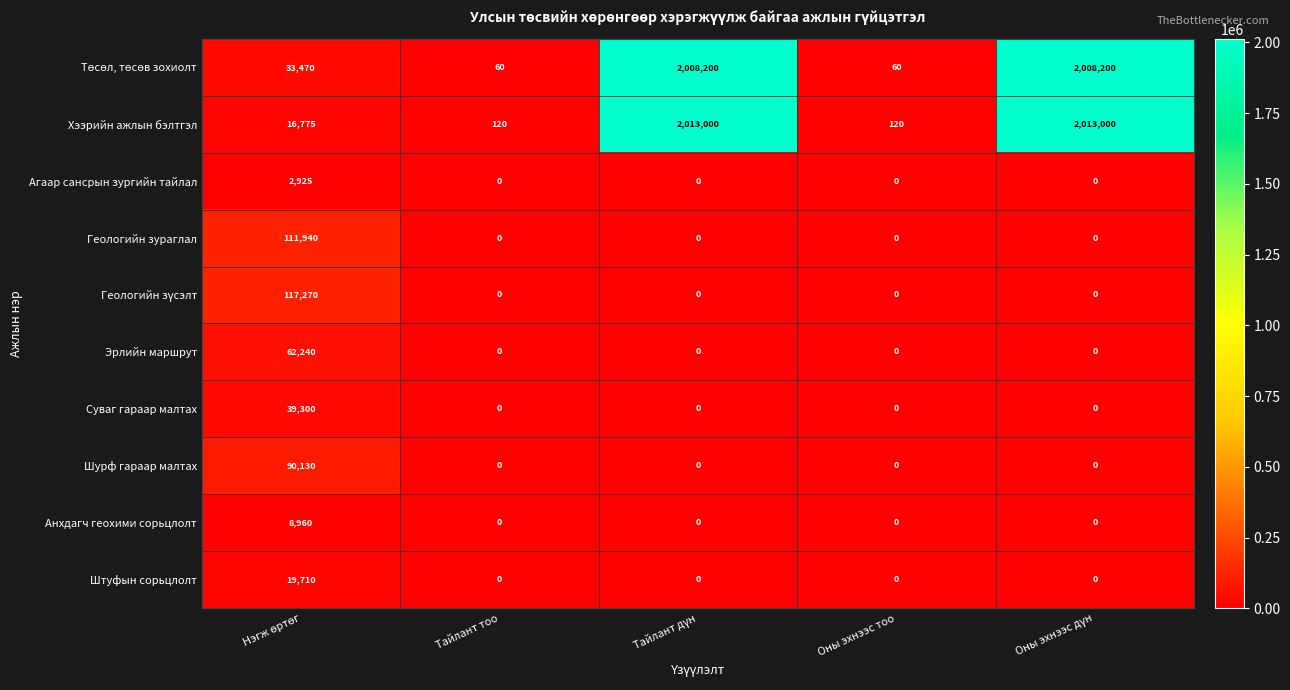

What is the greatest value displayed?

2013000